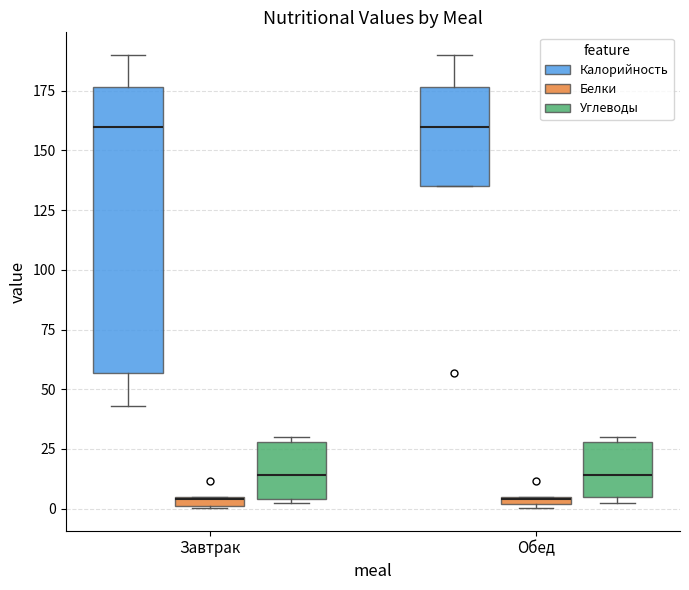

Comparing the boxes themselves (not the whiskers), which one is the tallest?

Завтрак (Калорийность)